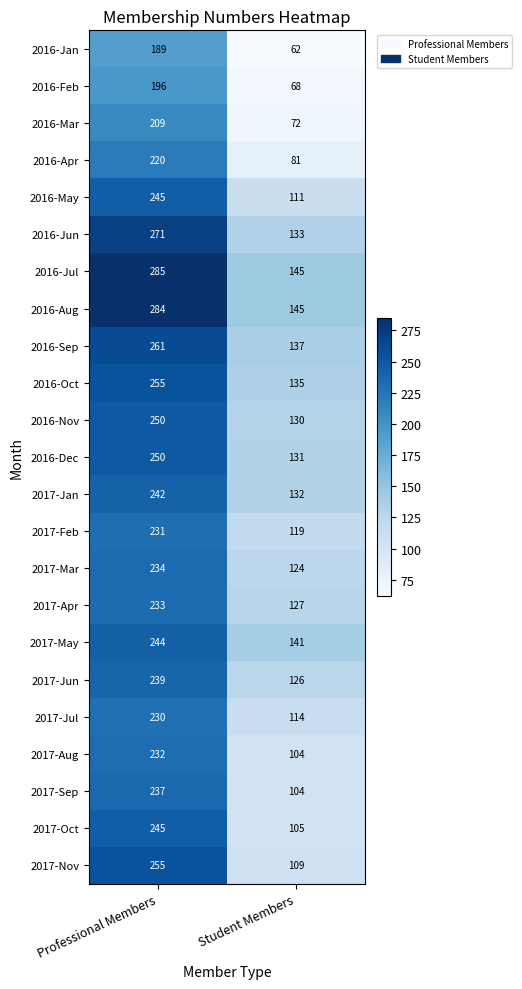

Is it true that 2016-Dec equals 131 at Student Members?

True